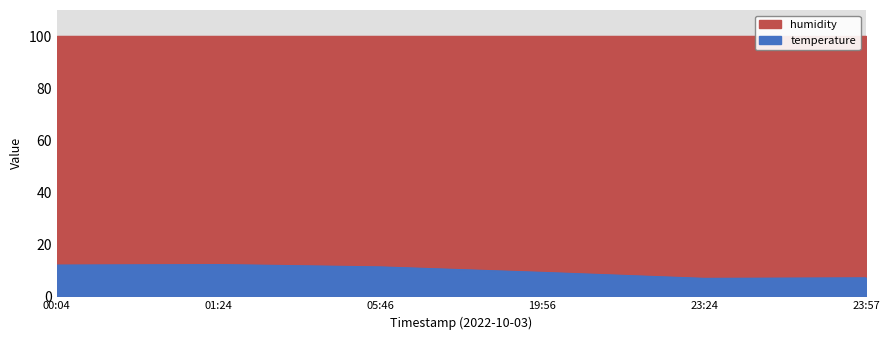

Is it true that the value at 23:24 is 12.2?

False